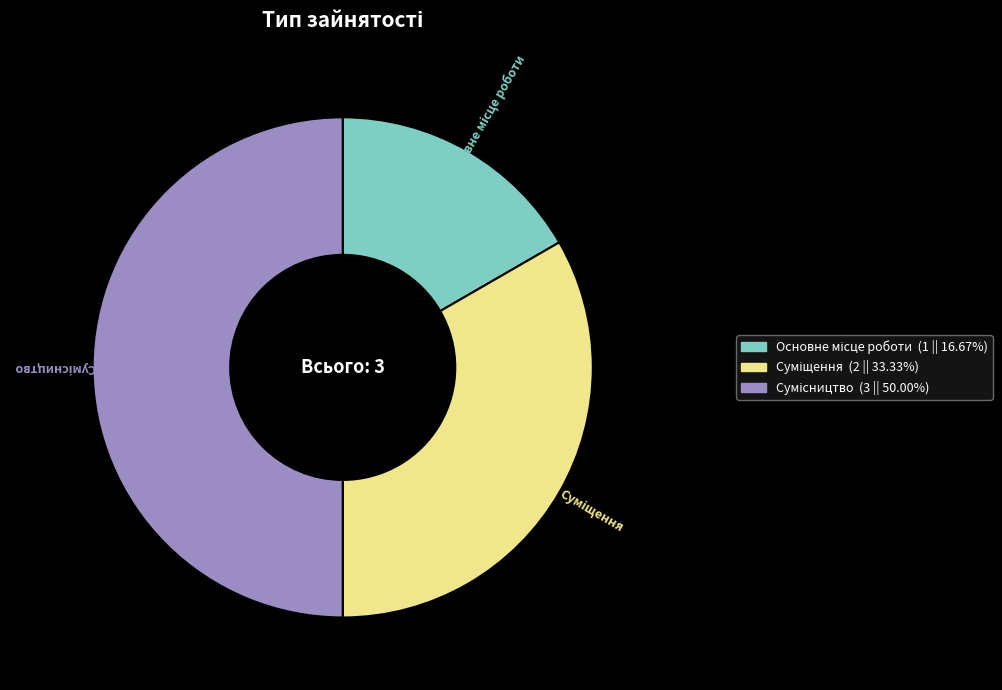

Is there a majority slice in this chart?

No